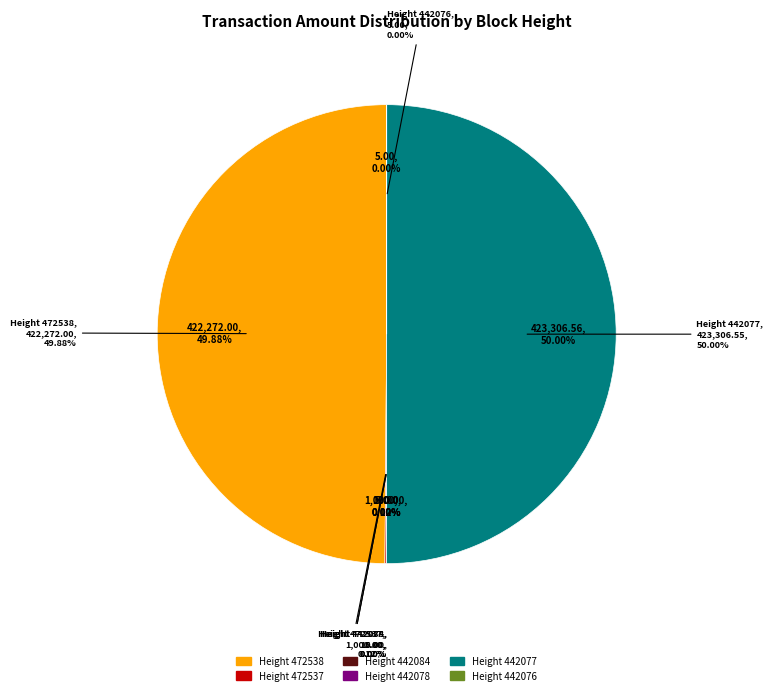

How many segments does this pie chart have?

6